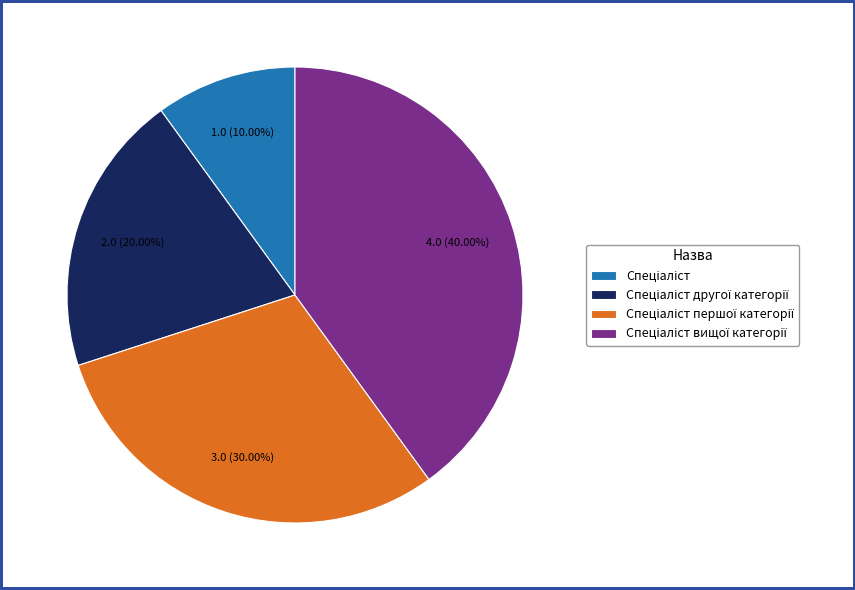

Is there a majority slice in this chart?

No